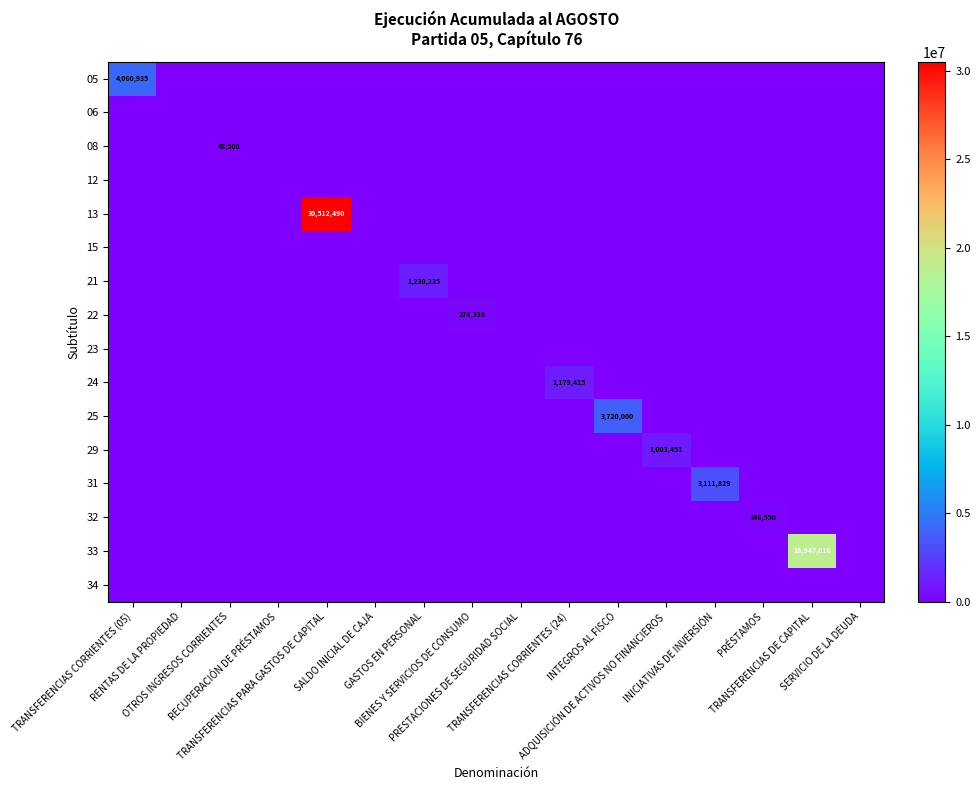

True or false: 21 has a value of -779448 at PRESTACIONES DE SEGURIDAD SOCIAL.

False